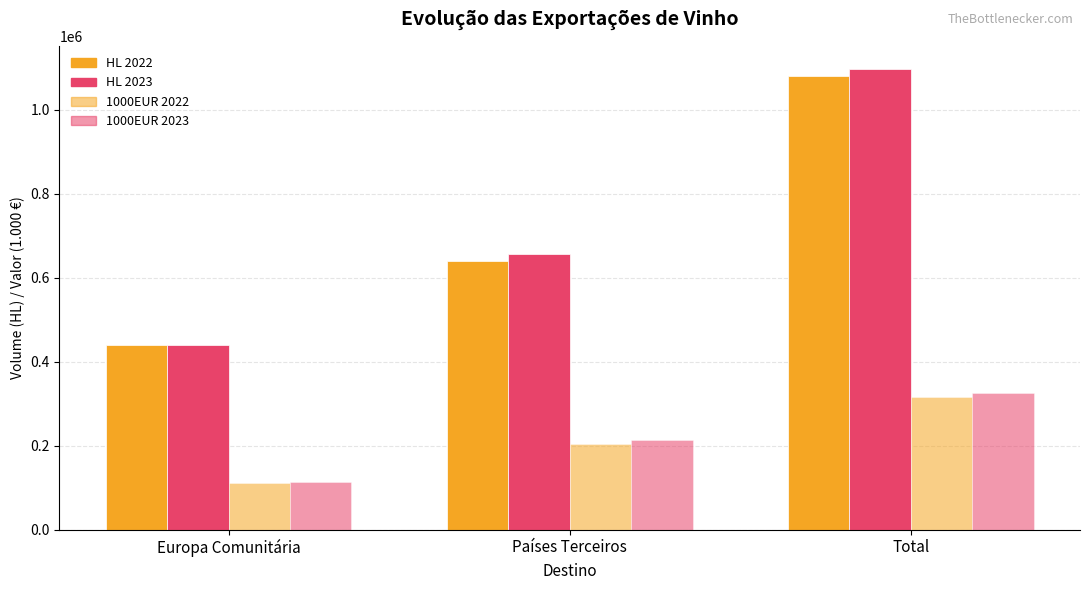

How many bars are there in each group?

4